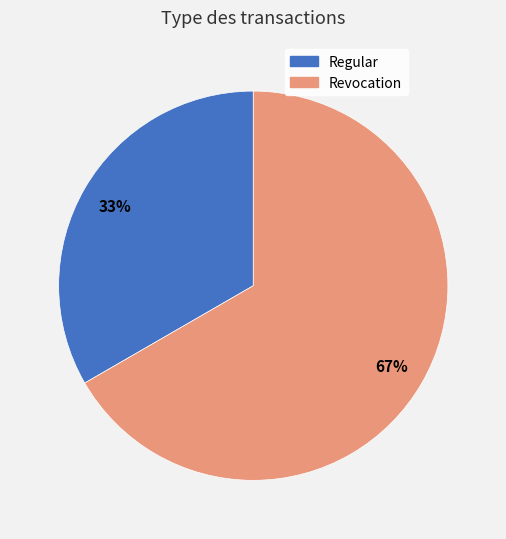

Do Regular and Revocation together represent more than half of the pie?

Yes